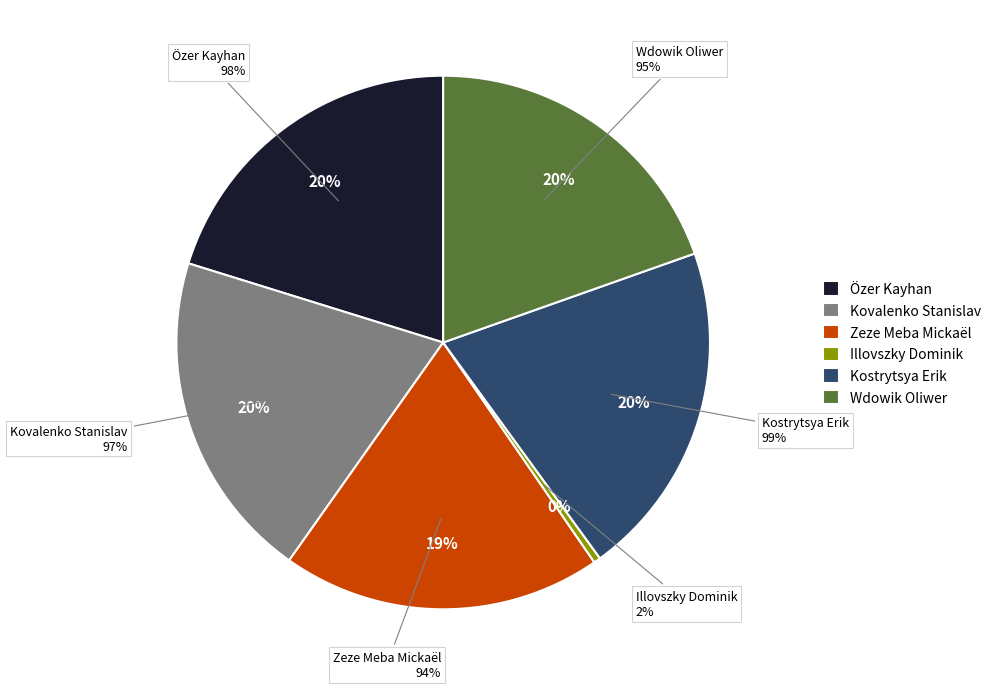

How many slices are in this pie chart?

6